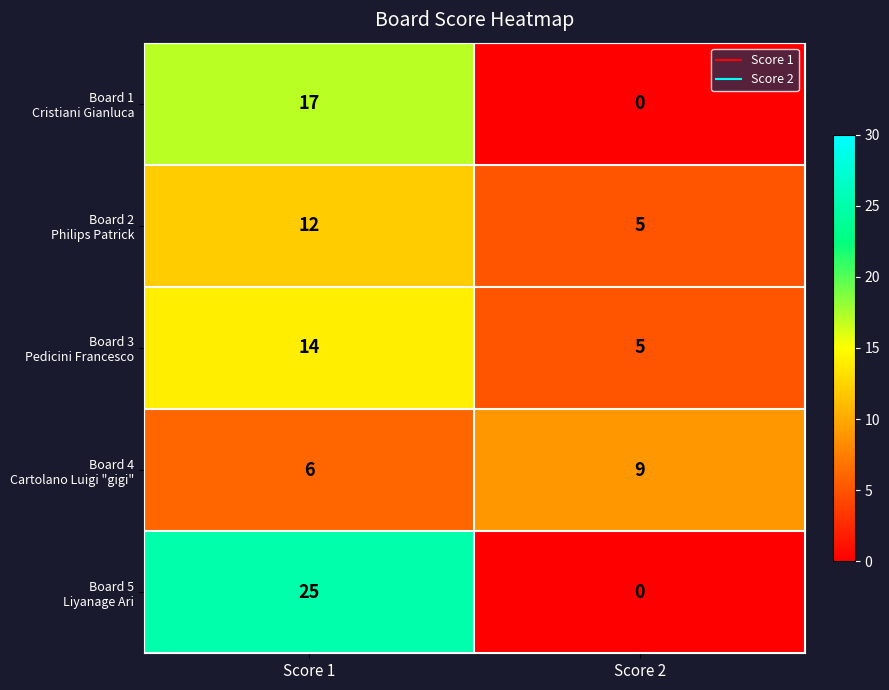

What is the difference between the highest and lowest values at Score 1?

19